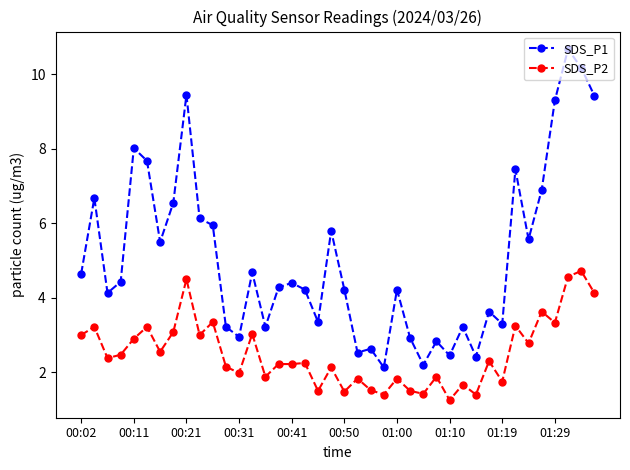

Which series has the widest spread of values?

SDS_P1